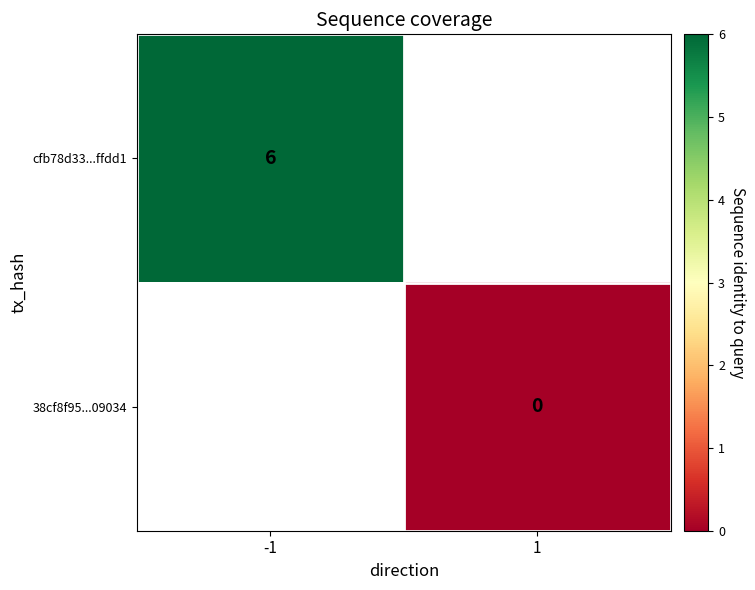

True or false: cfb78d33...ffdd1 has a value of 6 at -1.

True